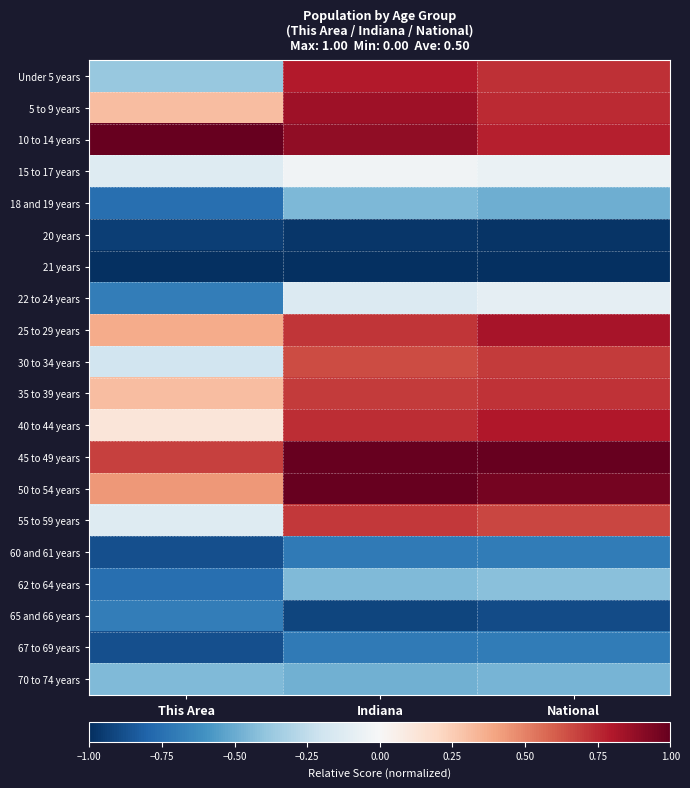

What is the total value across all series at National?

2.1